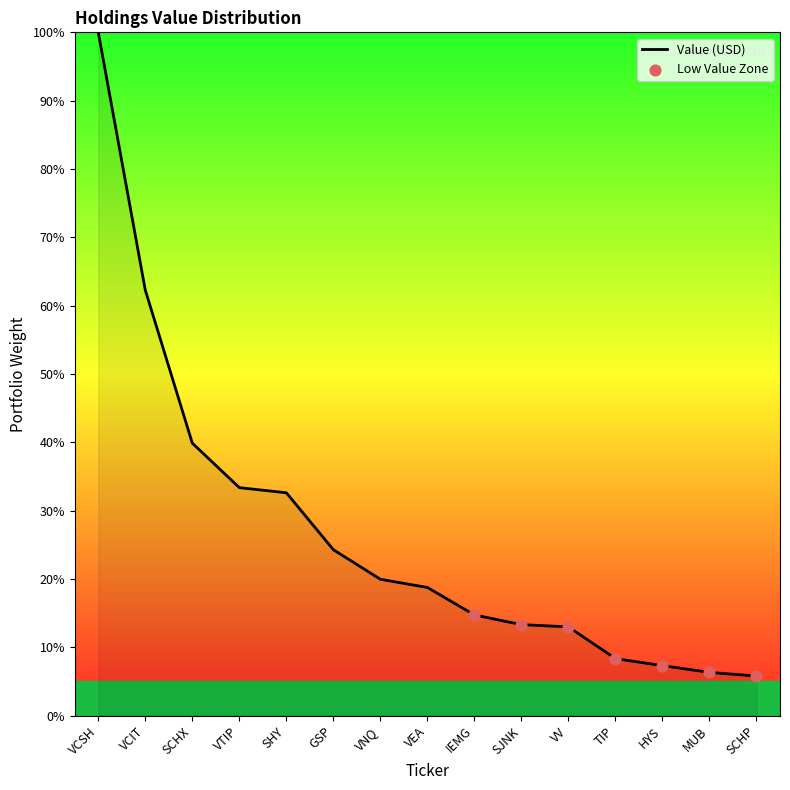

What is the ratio of the value at SJNK to the value at GSP?

0.5